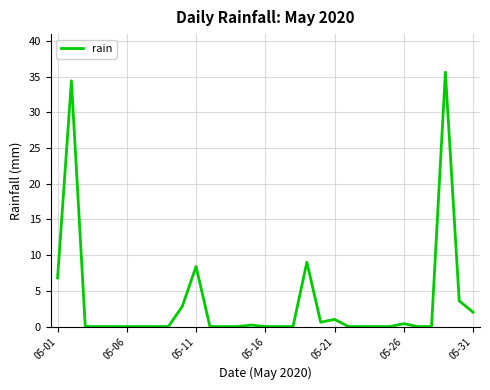

What is the greatest value displayed?

35.6